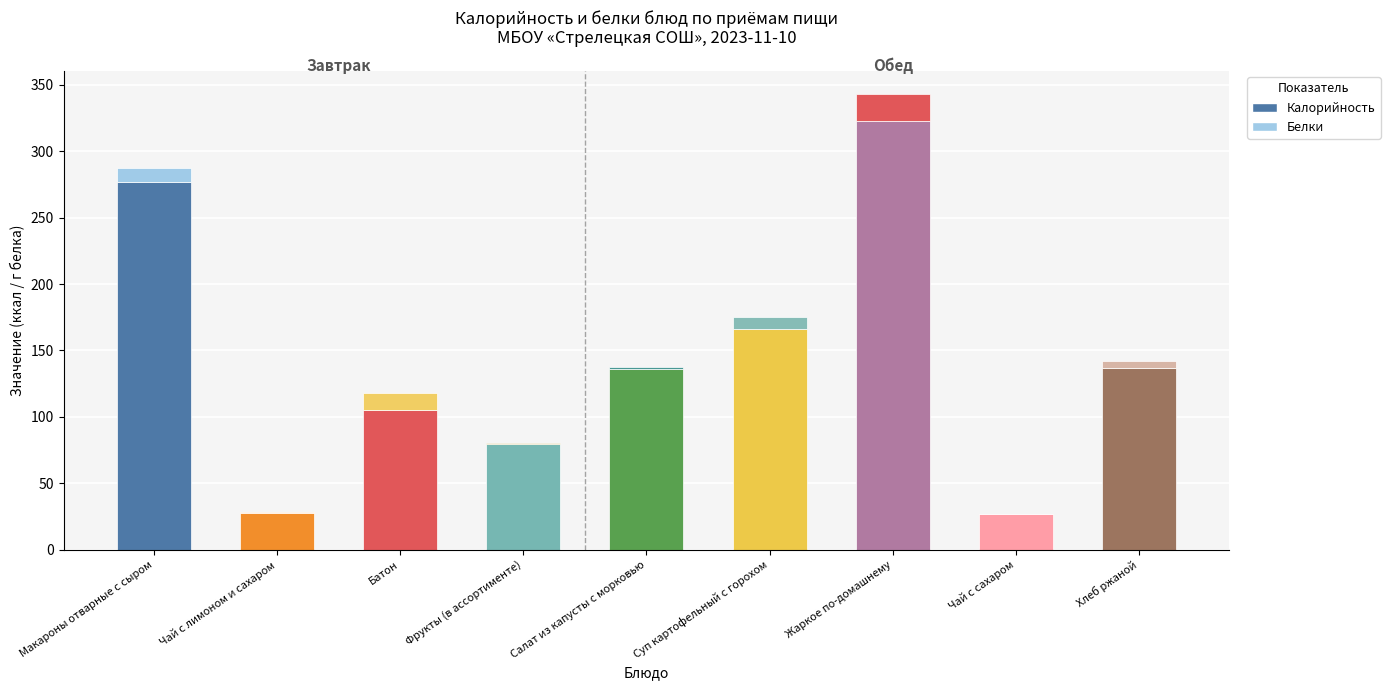

How many values in the Калорийность series exceed 135?

5